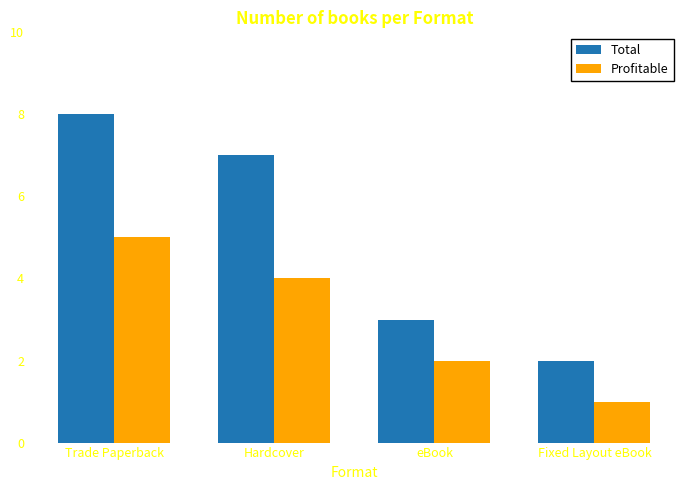

What is the average value of the Total series?

5